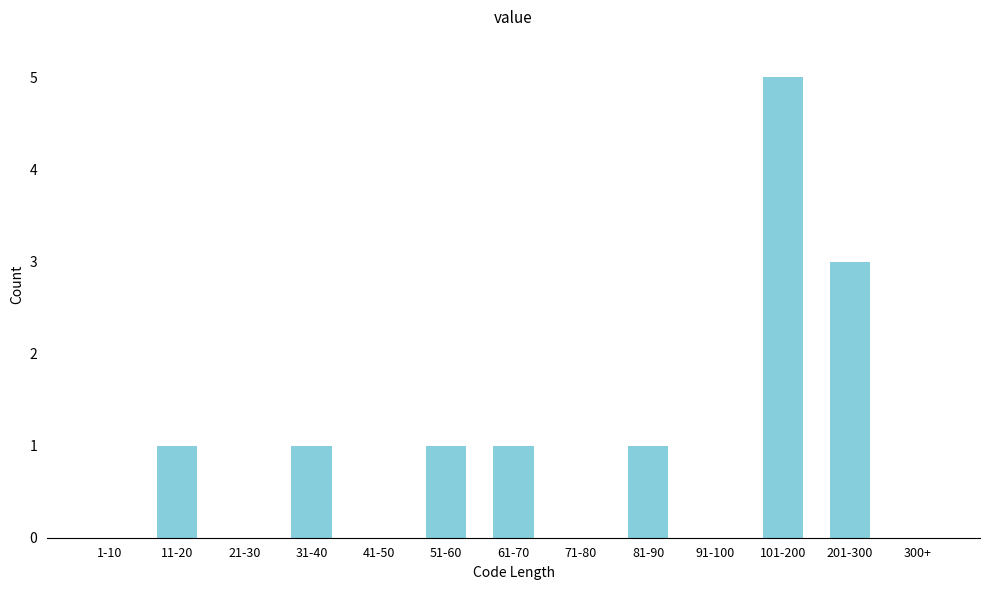

Reading left to right, list all the values displayed in this chart.

1-10=0	11-20=1	21-30=0	31-40=1	41-50=0	51-60=1	61-70=1	71-80=0	81-90=1	91-100=0	101-200=5	201-300=3	300+=0